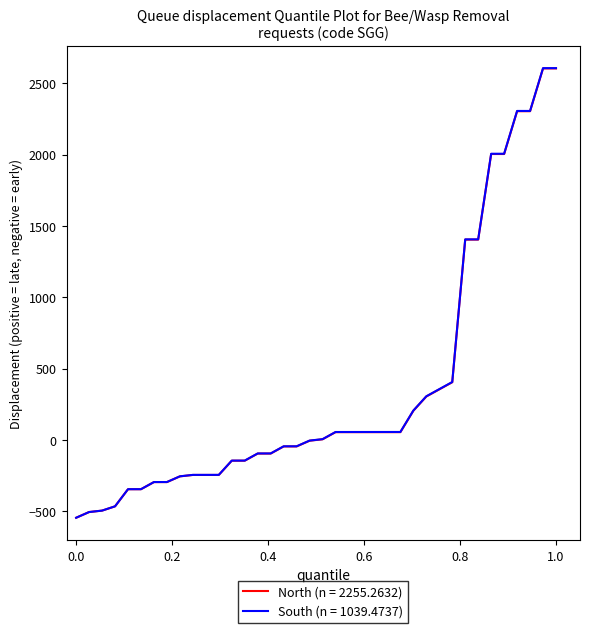

Which series has the widest spread of values?

South (n = 1039.4737)